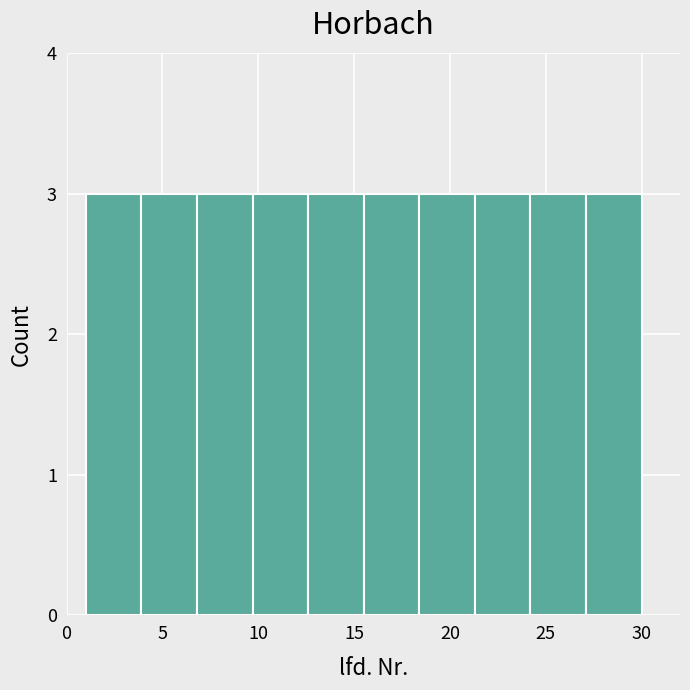

Reading left to right, transcribe this chart: for each bar, give the range it covers on the x-axis and its height. Neither the bar edges nor the heights are printed on the chart, so give them approximately, as read against the axes.

1.0 to 3.9: 3
3.9 to 6.8: 3
6.8 to 9.7: 3
9.7 to 12.6: 3
12.6 to 15.5: 3
15.5 to 18.4: 3
18.4 to 21.3: 3
21.3 to 24.2: 3
24.2 to 27.1: 3
27.1 to 30.0: 3